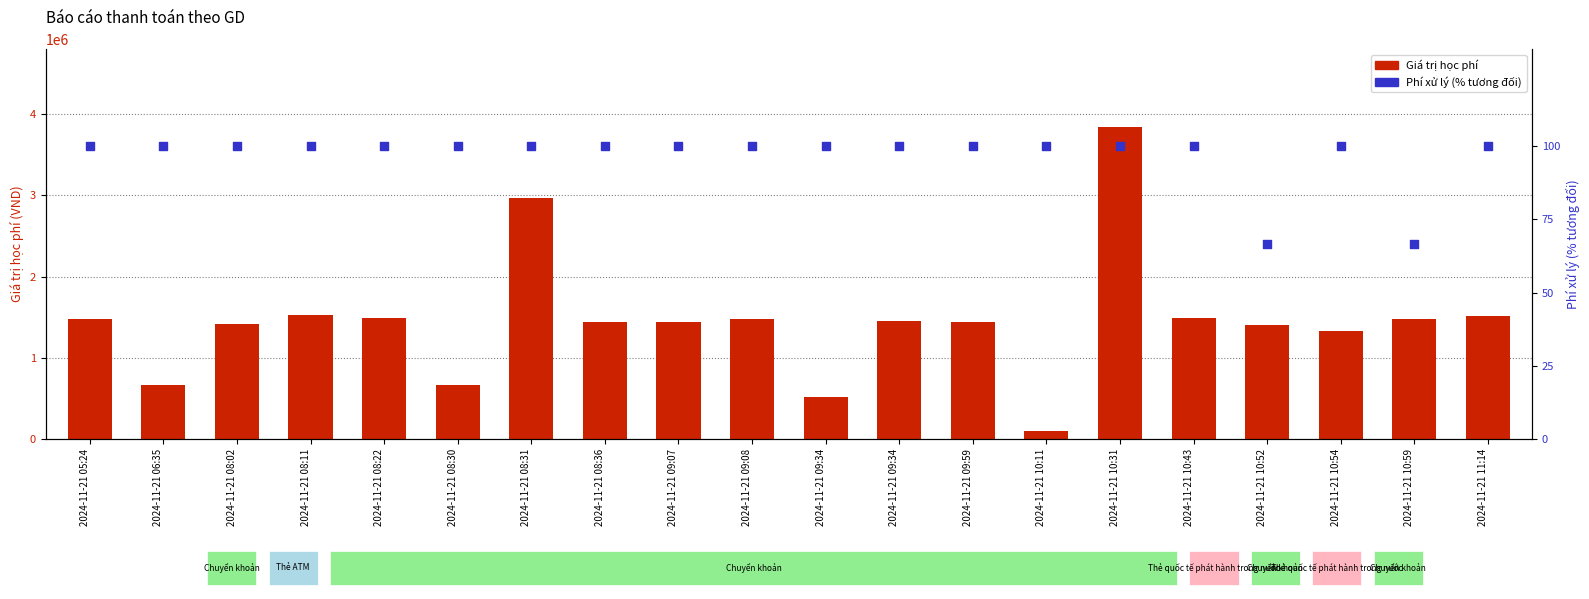

At which category is the sum across all series the highest?

2024-11-21 10:31